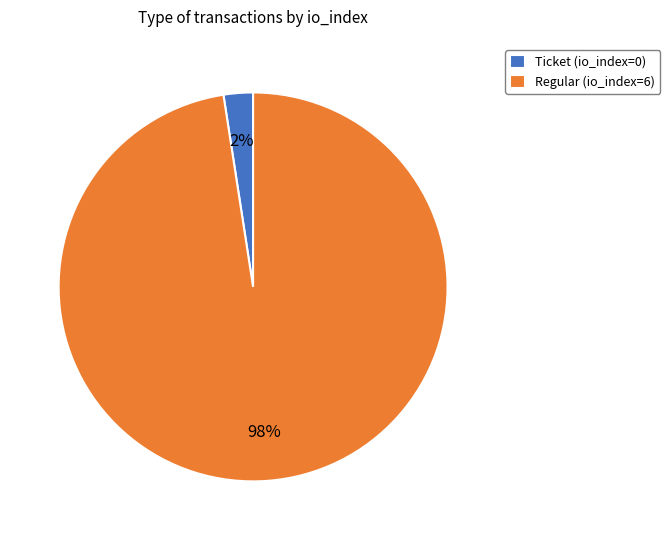

Is it true that Regular (io_index=6) is 98% of the pie?

True